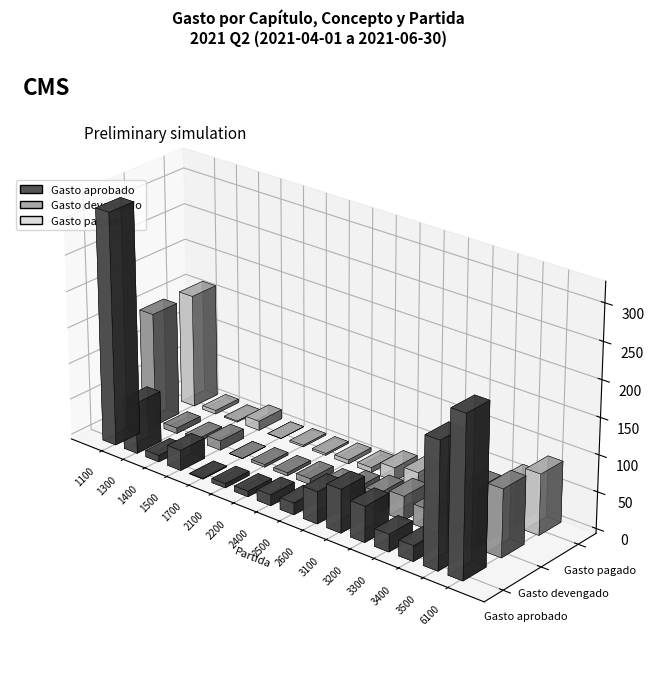

Does the chart contain any negative values?

No